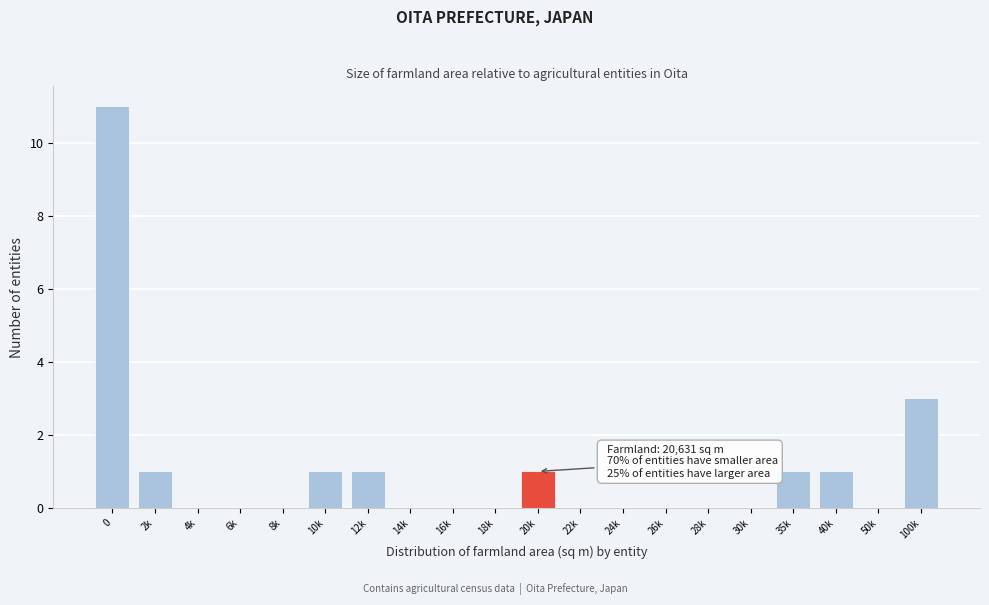

Reading right to left, list all the values displayed in this chart.

100k=3	50k=0	40k=1	35k=1	30k=0	28k=0	26k=0	24k=0	22k=0	20k=1	18k=0	16k=0	14k=0	12k=1	10k=1	8k=0	6k=0	4k=0	2k=1	0=11